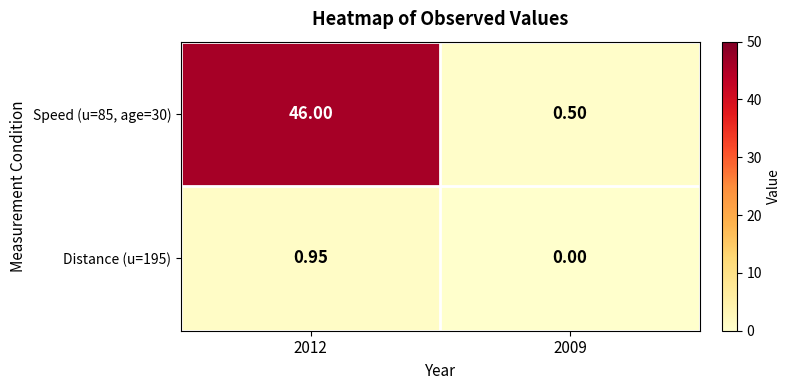

Rank the series by their average value, from lowest to highest.

Distance (u=195), Speed (u=85, age=30)